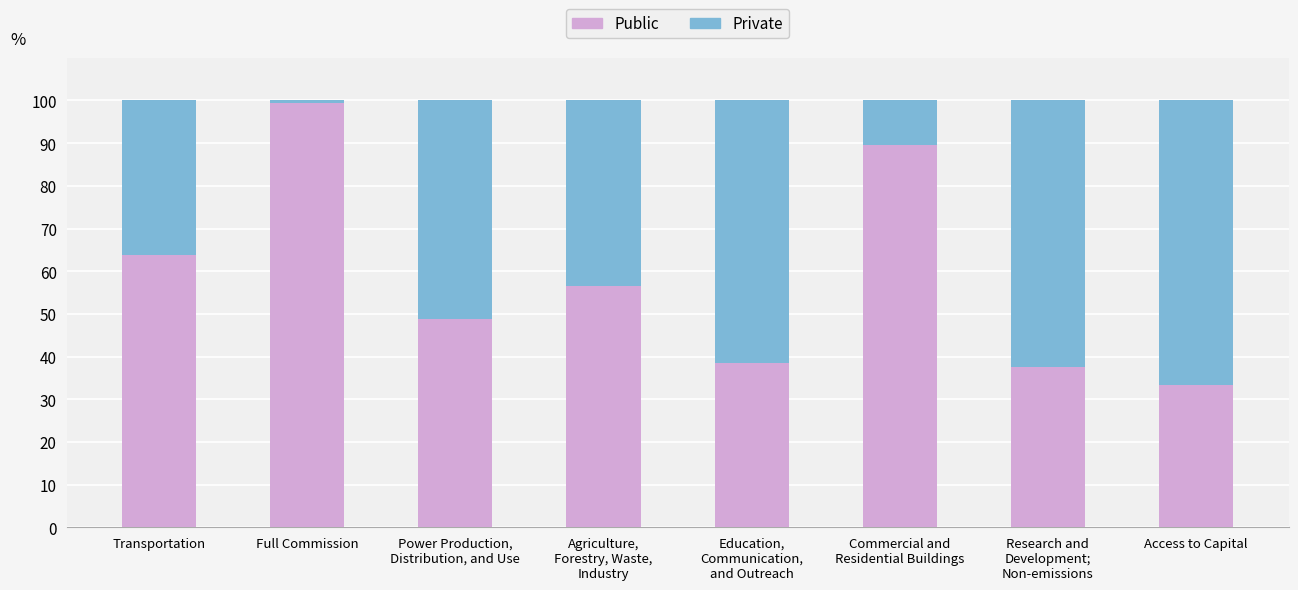

Reading left to right, what are the values for Public?

63.8	99.4	48.9	56.5	38.5	89.5	37.5	33.3